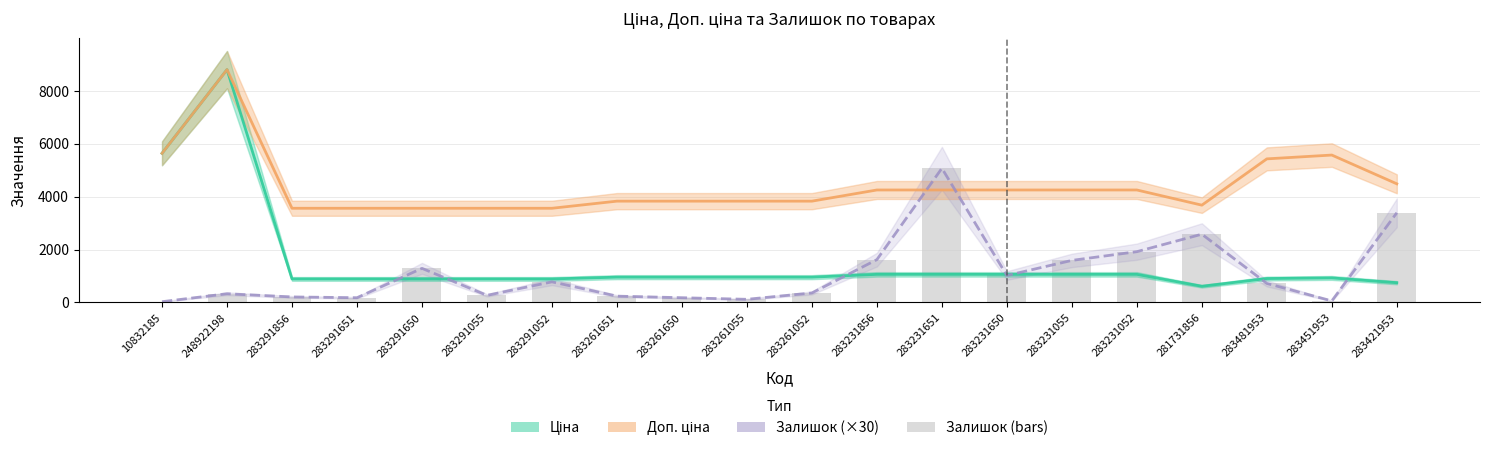

At how many categories does at least one series exceed 7804?

1